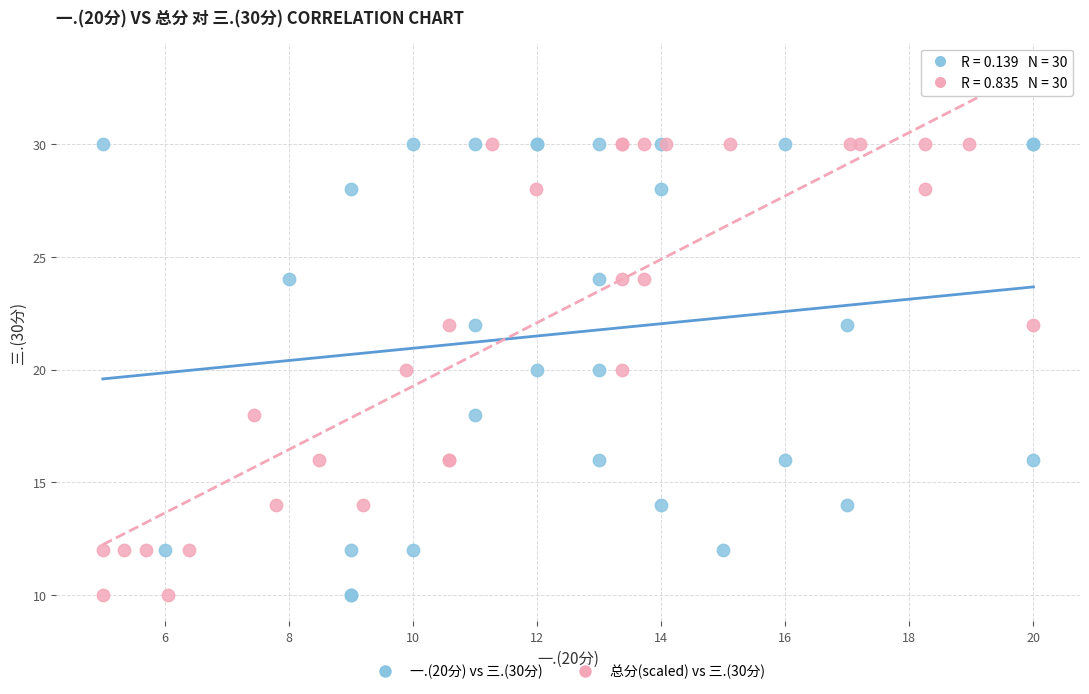

What are all the series names shown in the legend?

一.(20分) vs 三.(30分), 总分(scaled) vs 三.(30分)